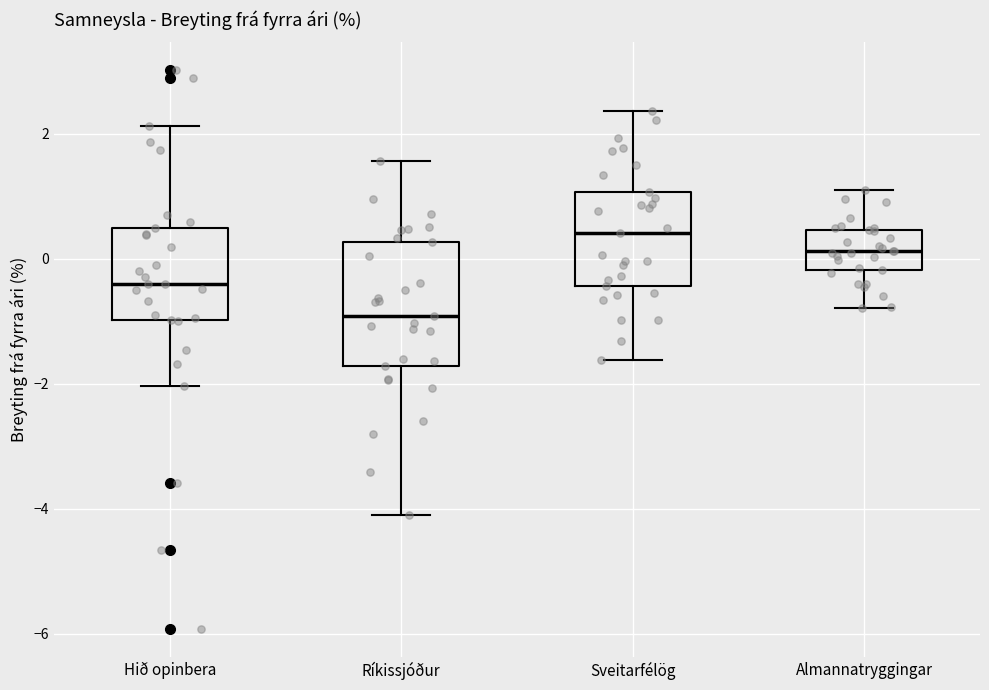

Where does the upper whisker of the box for Sveitarfélög end on the y-axis? The values are not printed on the chart, so give them approximately, as read against the axis.

2.4